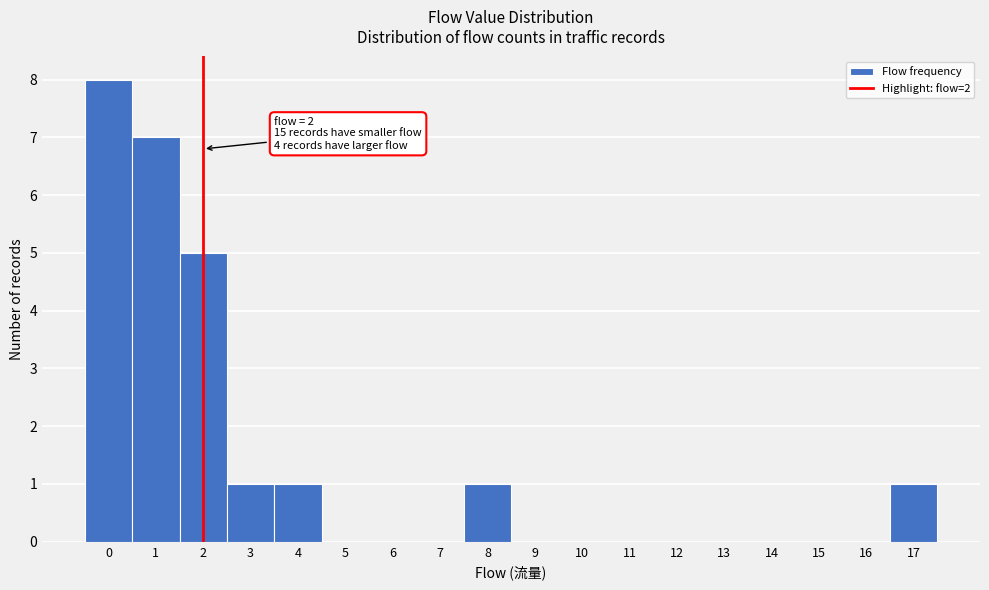

Over which range of the x-axis is the bar tallest?

-0.5 to 0.5